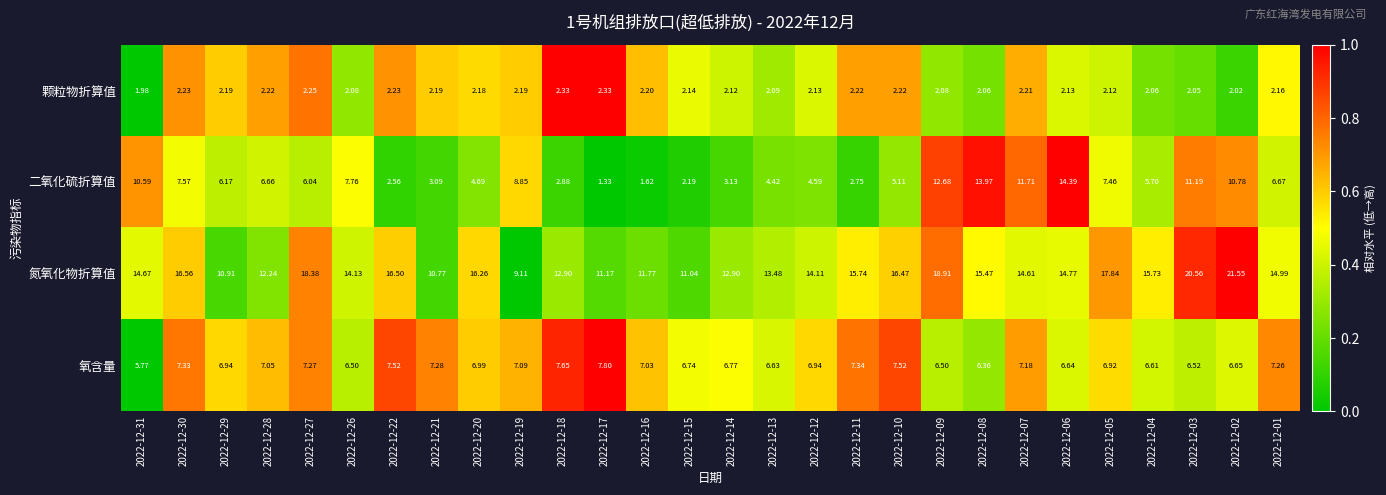

Which series has the largest total across all categories?

氮氧化物折算值